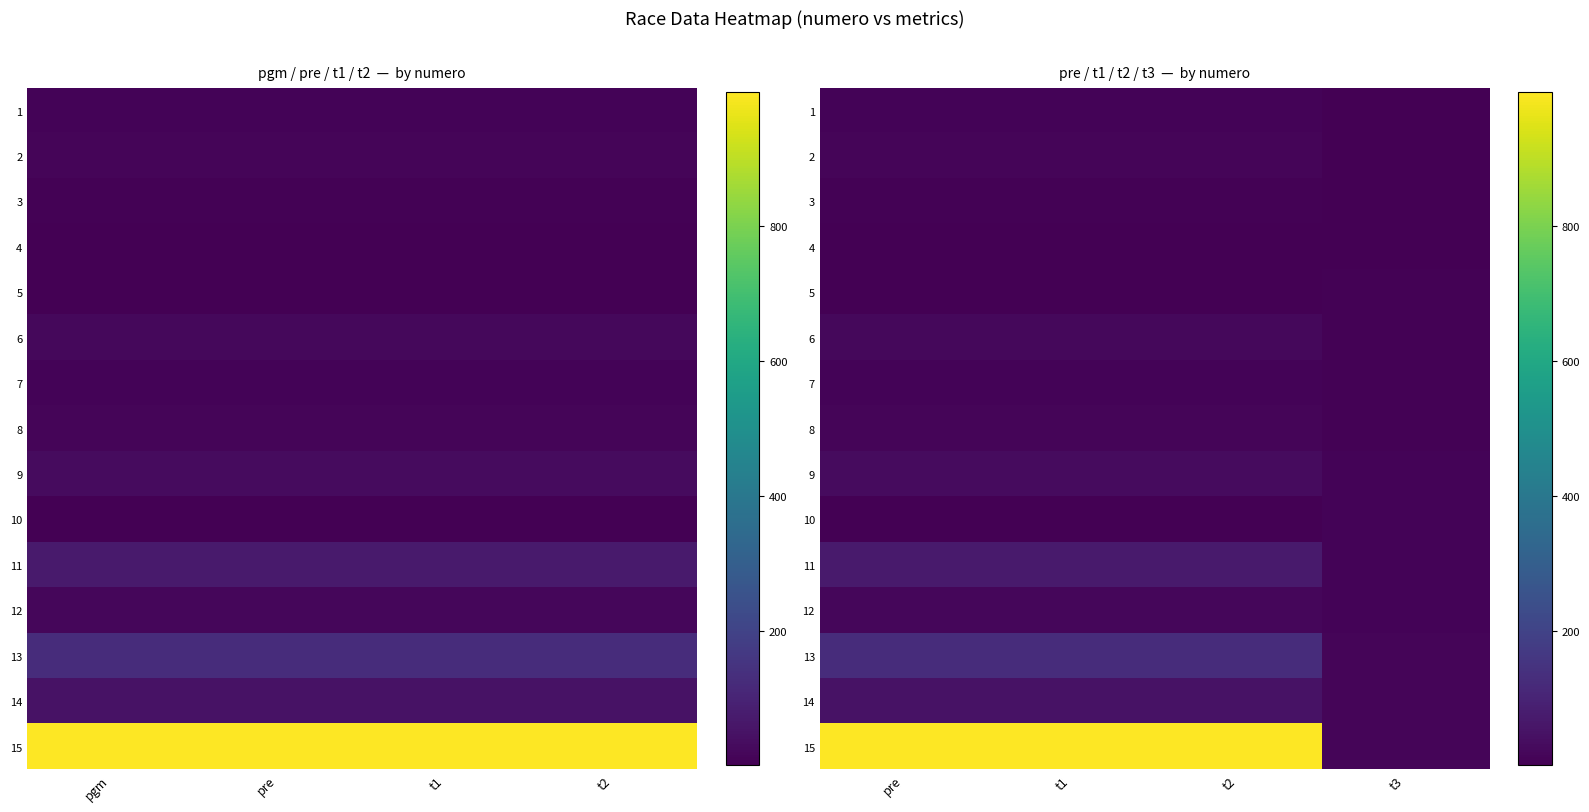

Read the 12 value at t2.

19